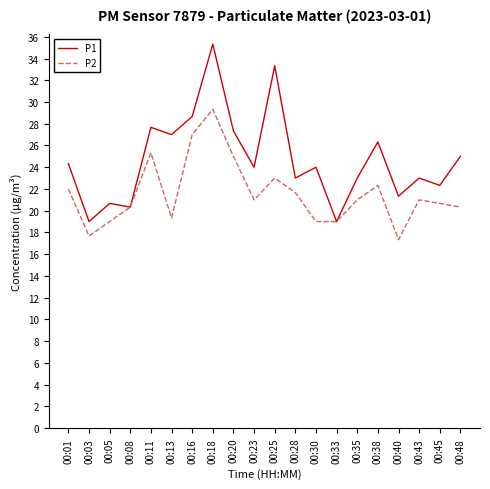

Where is P1 nearest to the value 27?

00:13